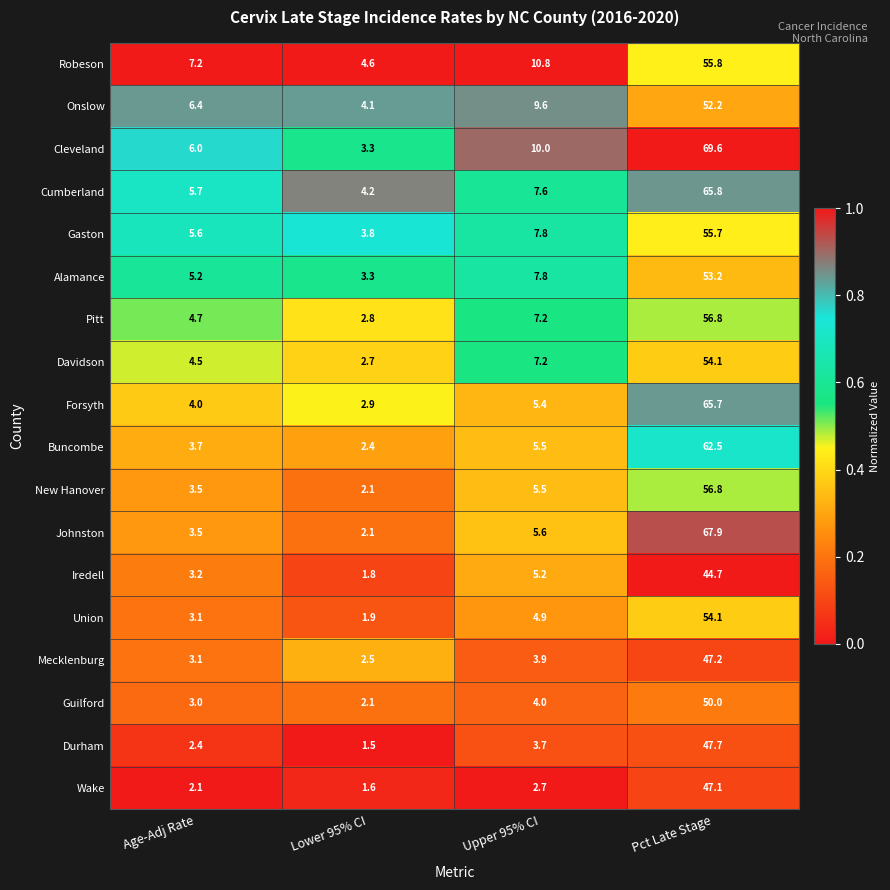

Which category has the highest value in the New Hanover series?

Pct Late Stage